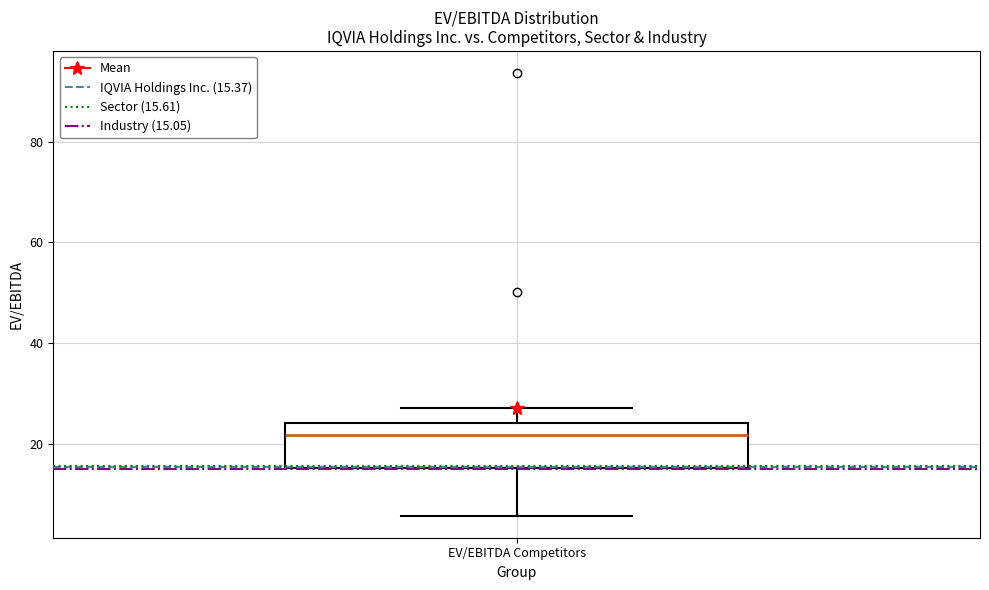

Read this box plot against the y-axis: the position of the median line, the range covered by the box, and the ends of both whiskers. The values are not printed on the chart, so give them approximately, as read against the axis.

median 22, box 16 to 24, whiskers 6 to 28